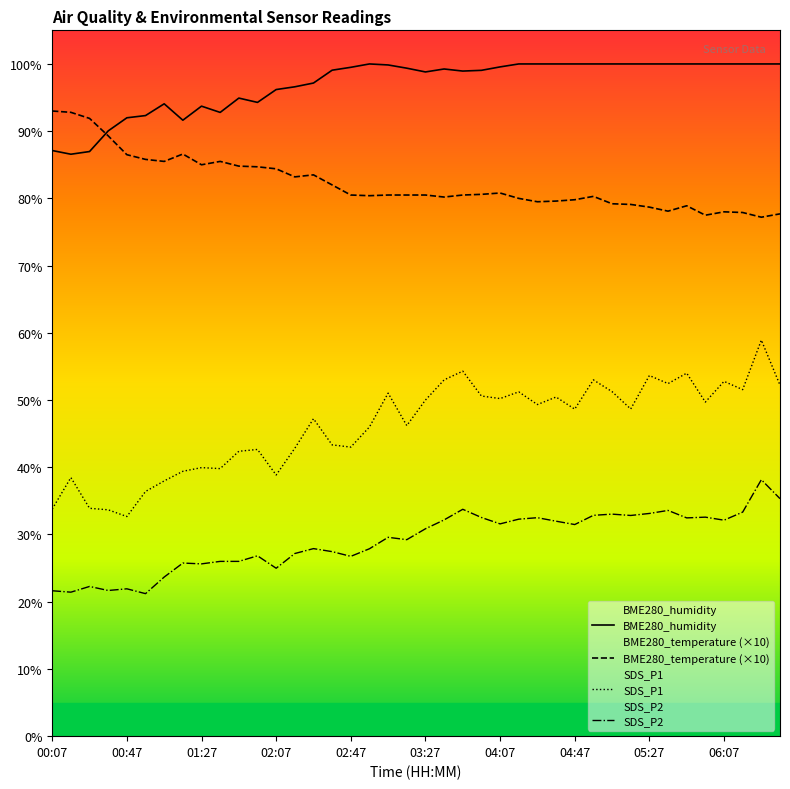

List the series in order of their peak value, highest first.

BME280_humidity, BME280_temperature (×10), SDS_P1, SDS_P2